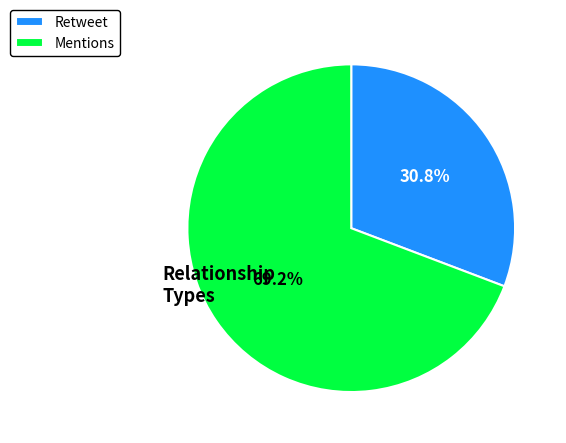

Between Retweet and Mentions, which is larger?

Mentions